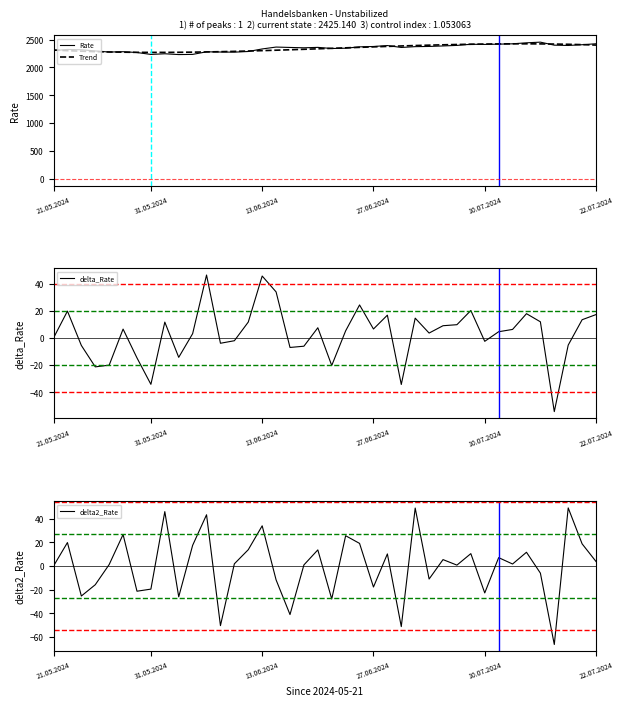

How many categories are shown in the chart?

40